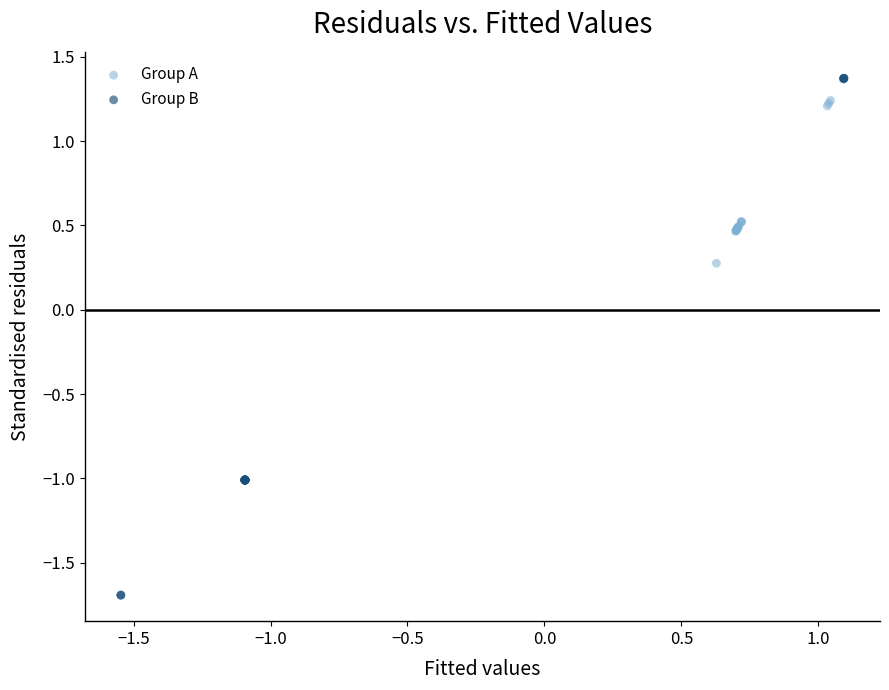

Which series has the widest spread of Y values?

Group B